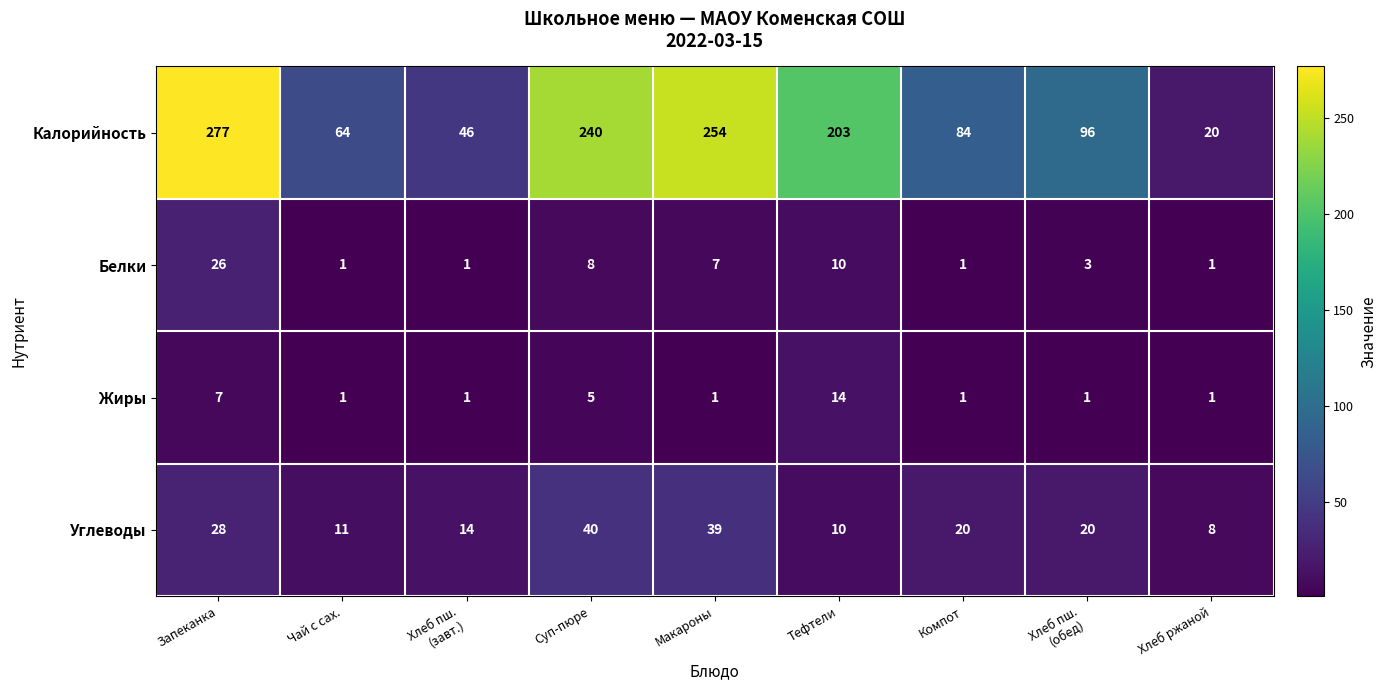

What is the highest value of the Калорийность series?

277